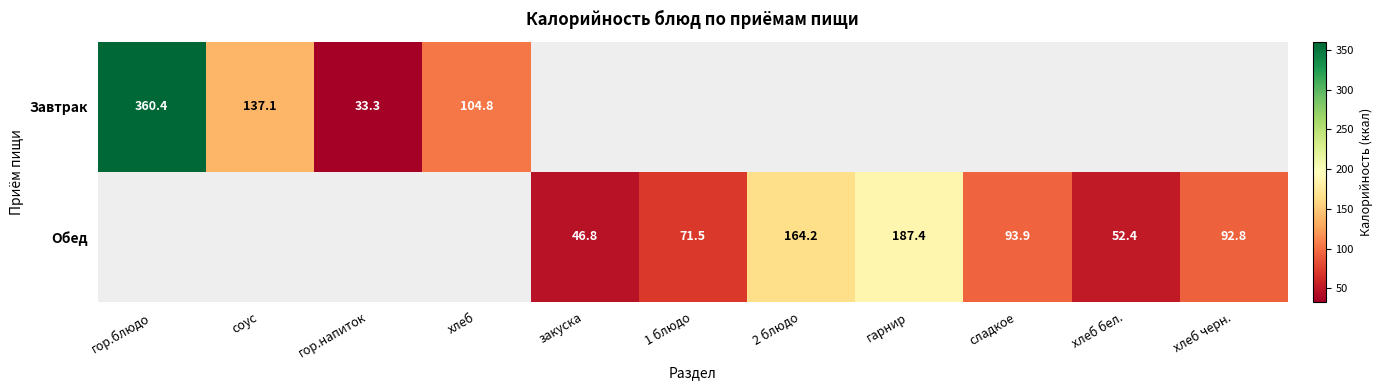

What is the difference between the Обед values at гарнир and хлеб бел.?

135.0